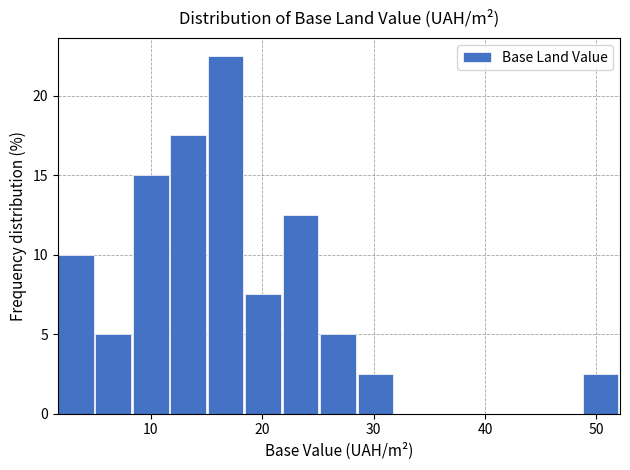

Around what value on the x-axis is the tallest bar? Give the approximate position of its centre, as read against the axis.

17